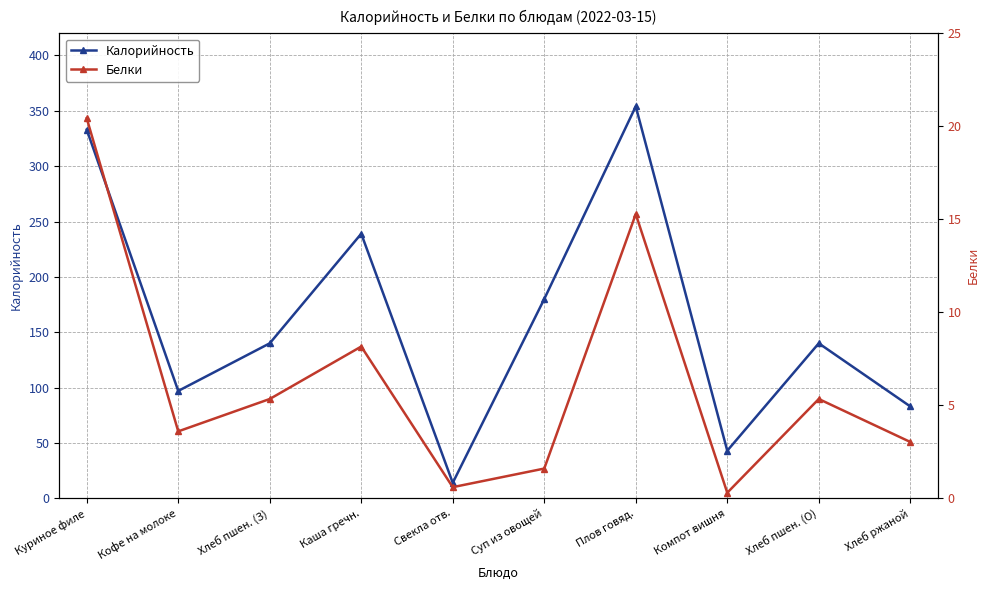

Reading left to right, transcribe all the data shown in this chart.

Калорийность: Куриное филе=333.0	Кофе на молоке=97.0	Хлеб пшен. (З)=140.0	Каша гречн.=239.0	Свекла отв.=14.0	Суп из овощей=180.0	Плов говяд.=354.0	Компот вишня=43.0	Хлеб пшен. (О)=140.0	Хлеб ржаной=83.0
Белки: Куриное филе=20.4	Кофе на молоке=3.6	Хлеб пшен. (З)=5.3	Каша гречн.=8.2	Свекла отв.=0.6	Суп из овощей=1.6	Плов говяд.=15.3	Компот вишня=0.3	Хлеб пшен. (О)=5.3	Хлеб ржаной=3.0